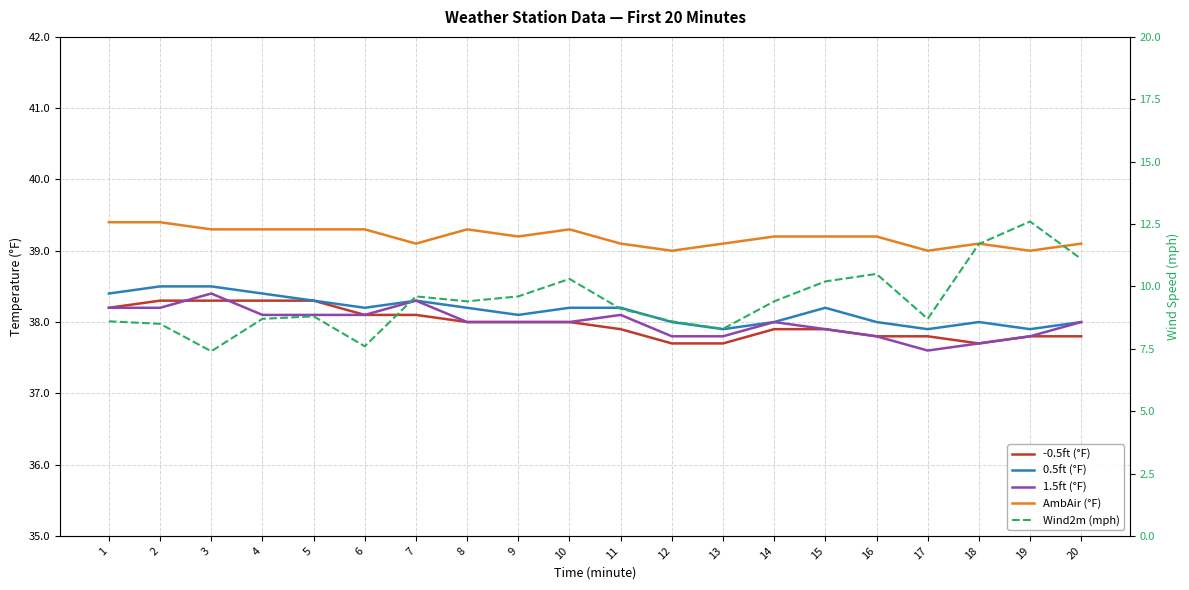

What is the approximate value of 1.5ft (°F) at 16?

37.8